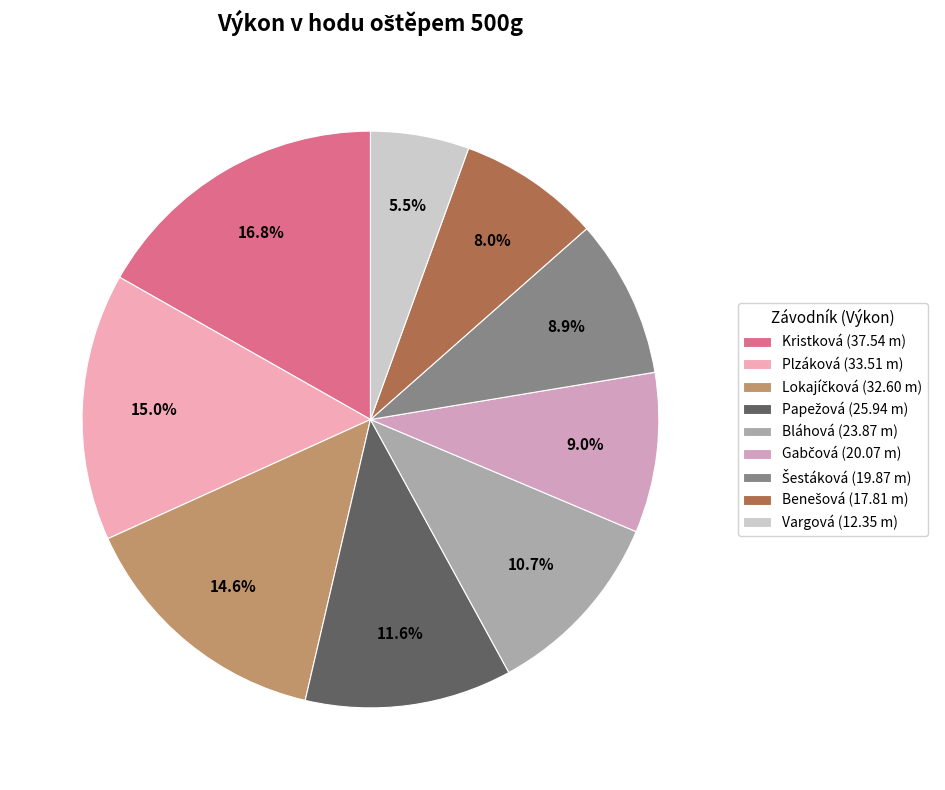

Is there any slice that represents more than half of the pie?

No